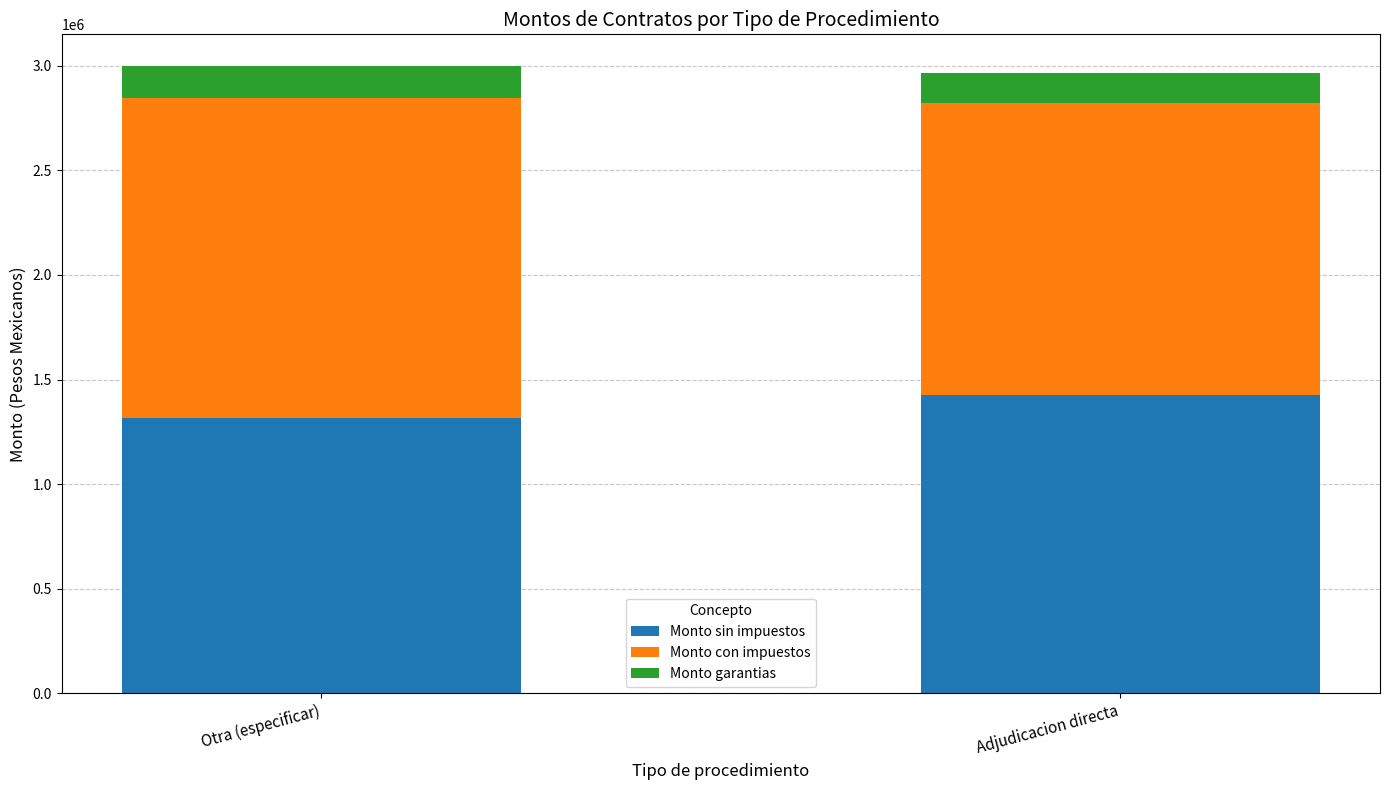

What is the average value of the Monto sin impuestos series?

1371661.6